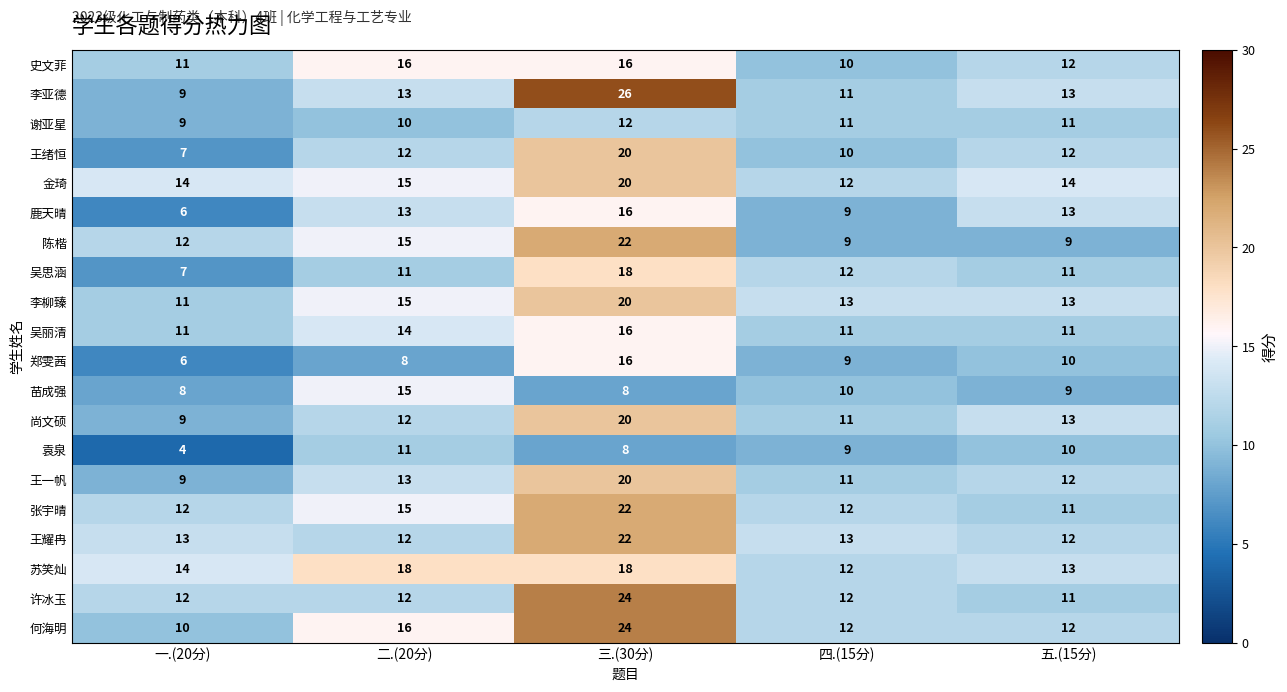

At which label does 张宇晴 reach its peak?

三.(30分)